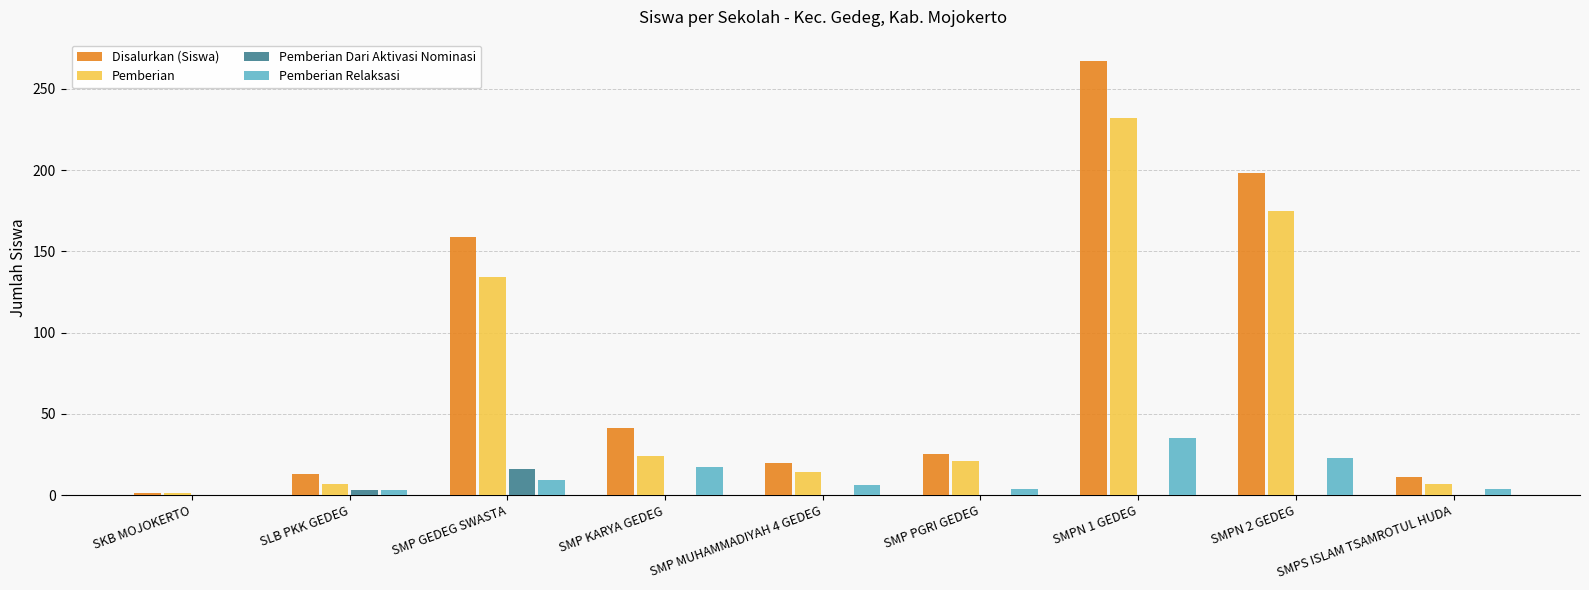

True or false: Pemberian has a value of 6 at SMP KARYA GEDEG.

False